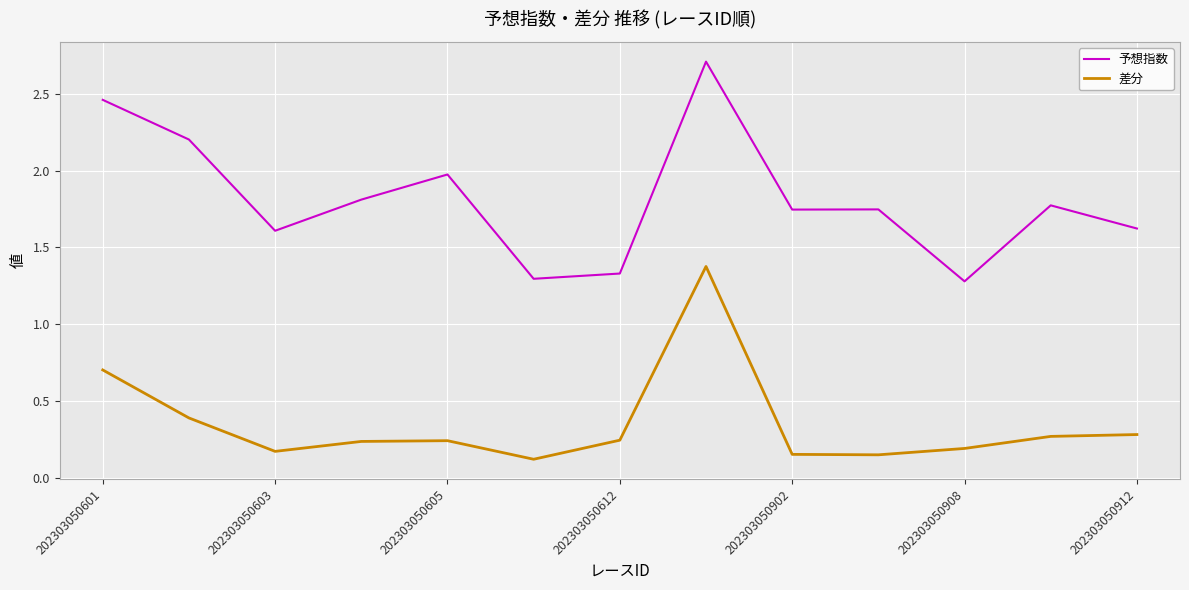

How many lines are shown in the chart?

2